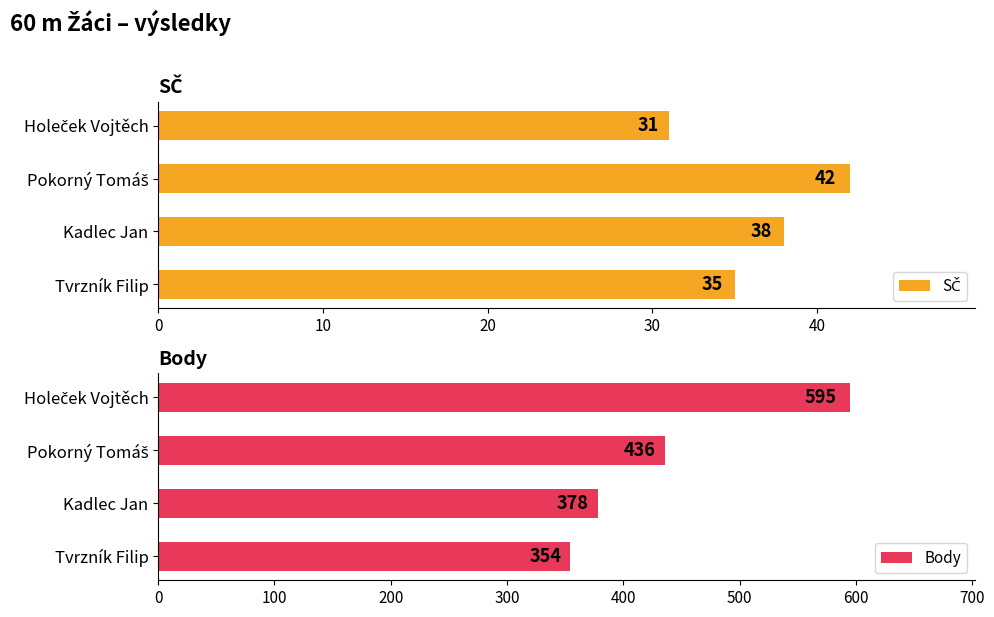

Which category has the lowest value in the Body series?

Tvrzník Filip